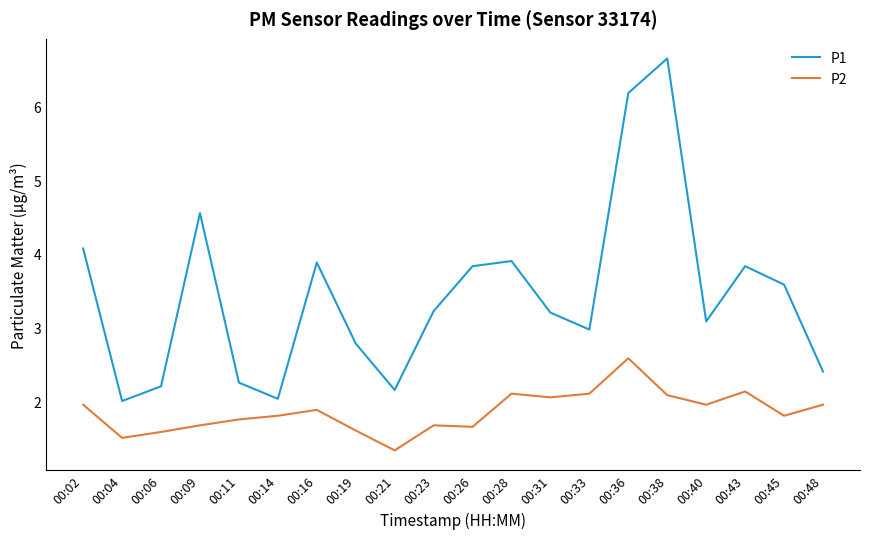

Which series has the largest total across all categories?

P1